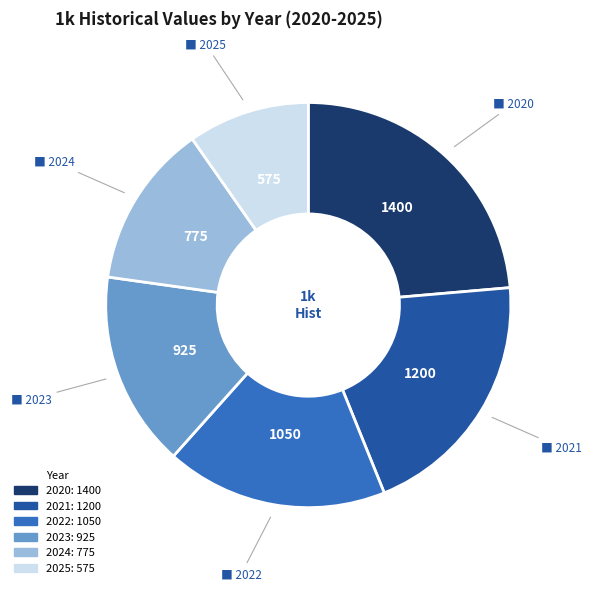

Is the sum of 2025 and 2024 greater than half?

No